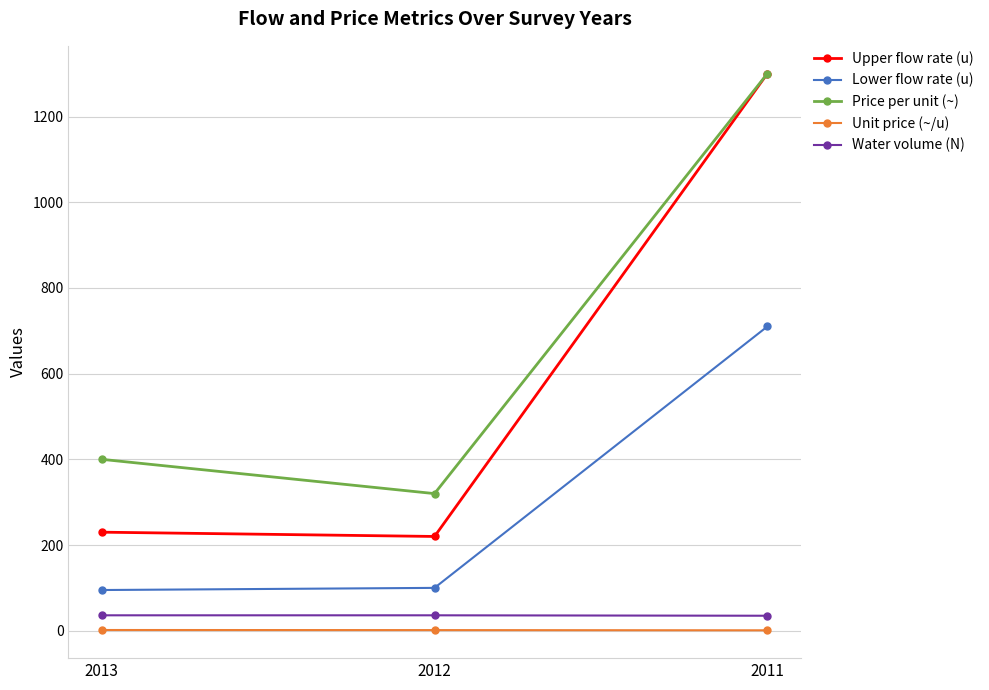

Between 2013 and 2011, which series saw the biggest shift?

Upper flow rate (u)